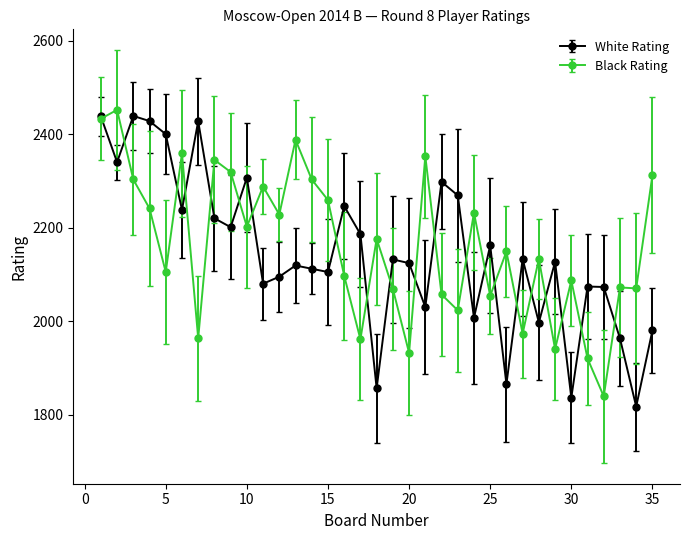

What is the smallest value displayed?

1817